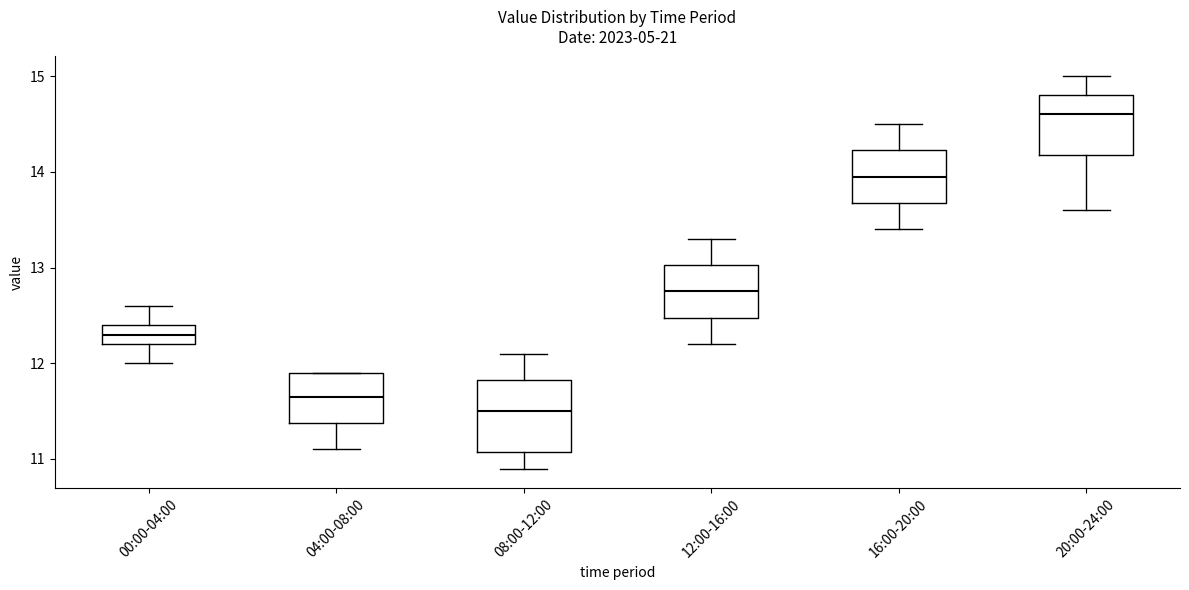

Which box's median line is the highest?

20:00-24:00